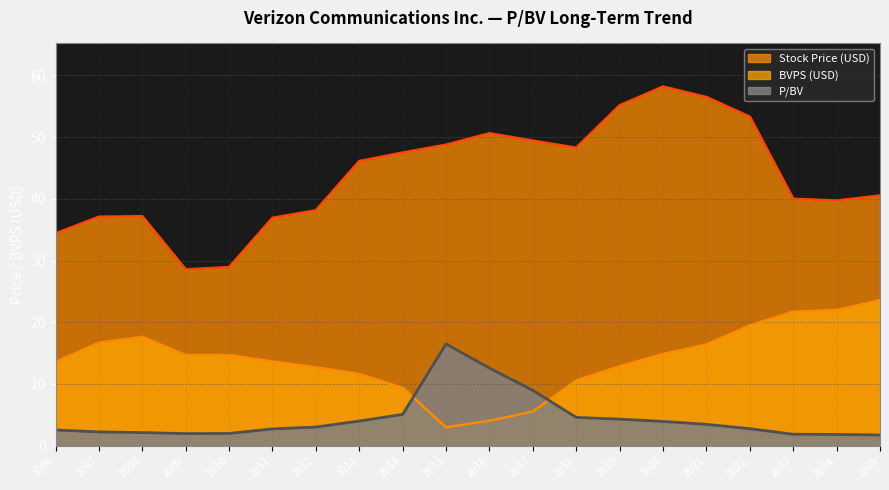

At how many categories does at least one series exceed 23?

20